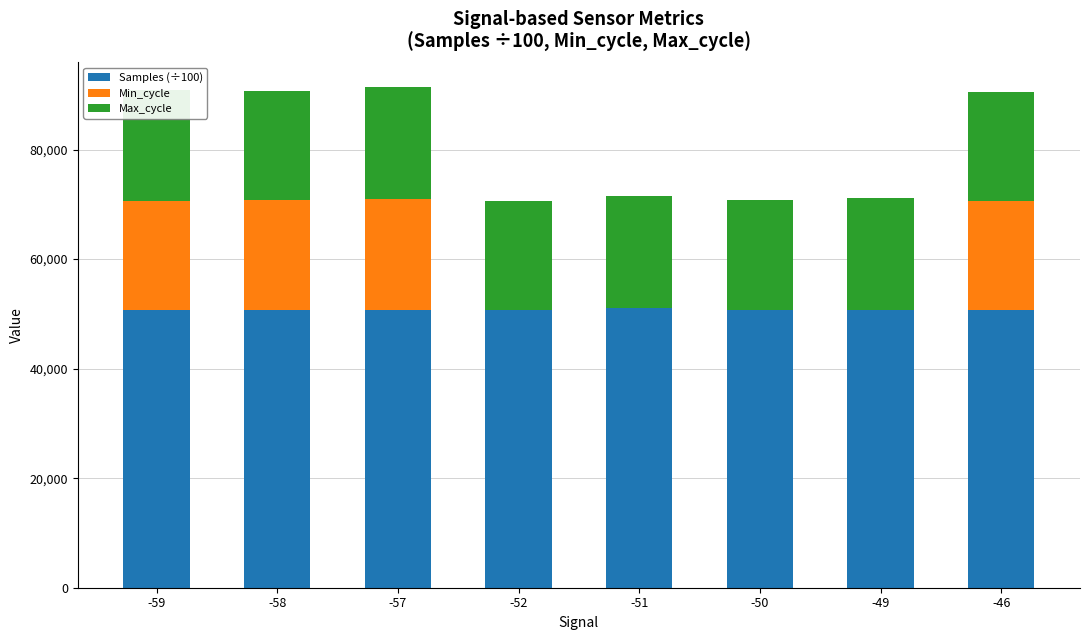

What is the maximum value for Samples (÷100)?

51084.3